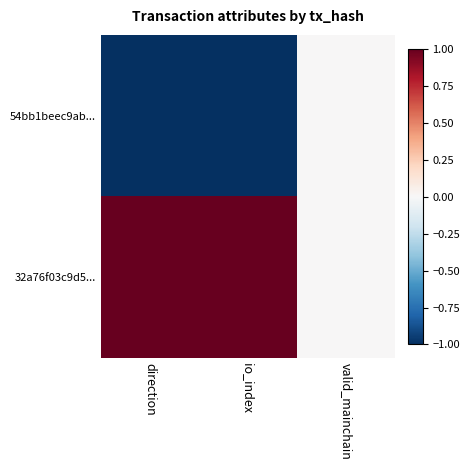

Between io_index and direction, which is larger?

io_index